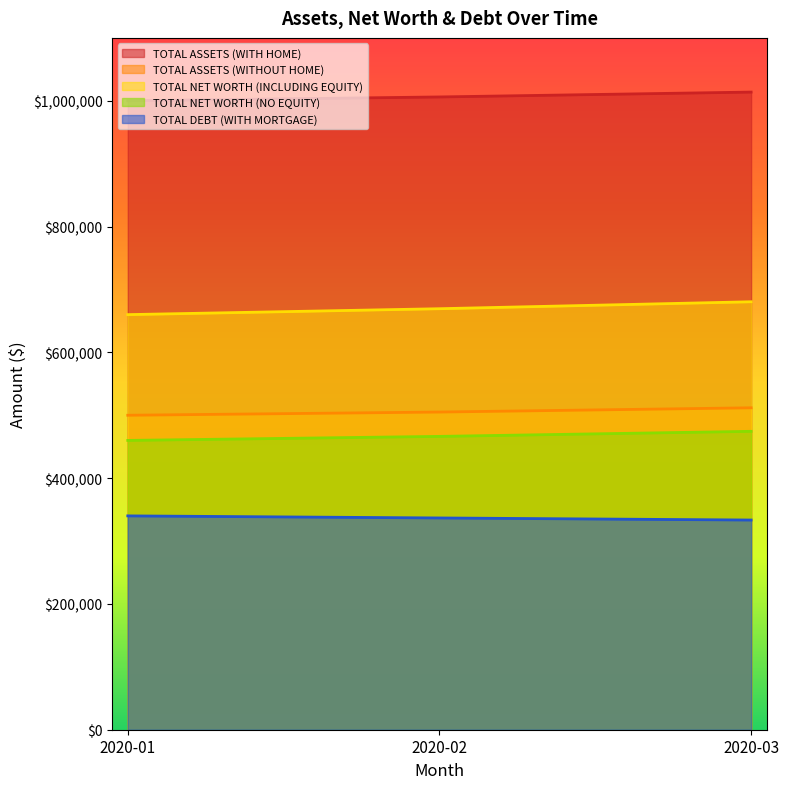

What is the difference between the maximum and minimum values in the TOTAL DEBT (WITH MORTGAGE) series?

6600